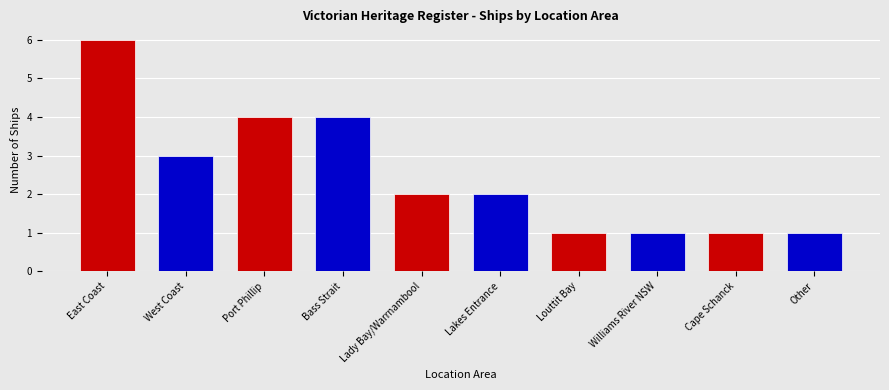

Reading left to right, transcribe all the data shown in this chart.

6	3	4	4	2	2	1	1	1	1